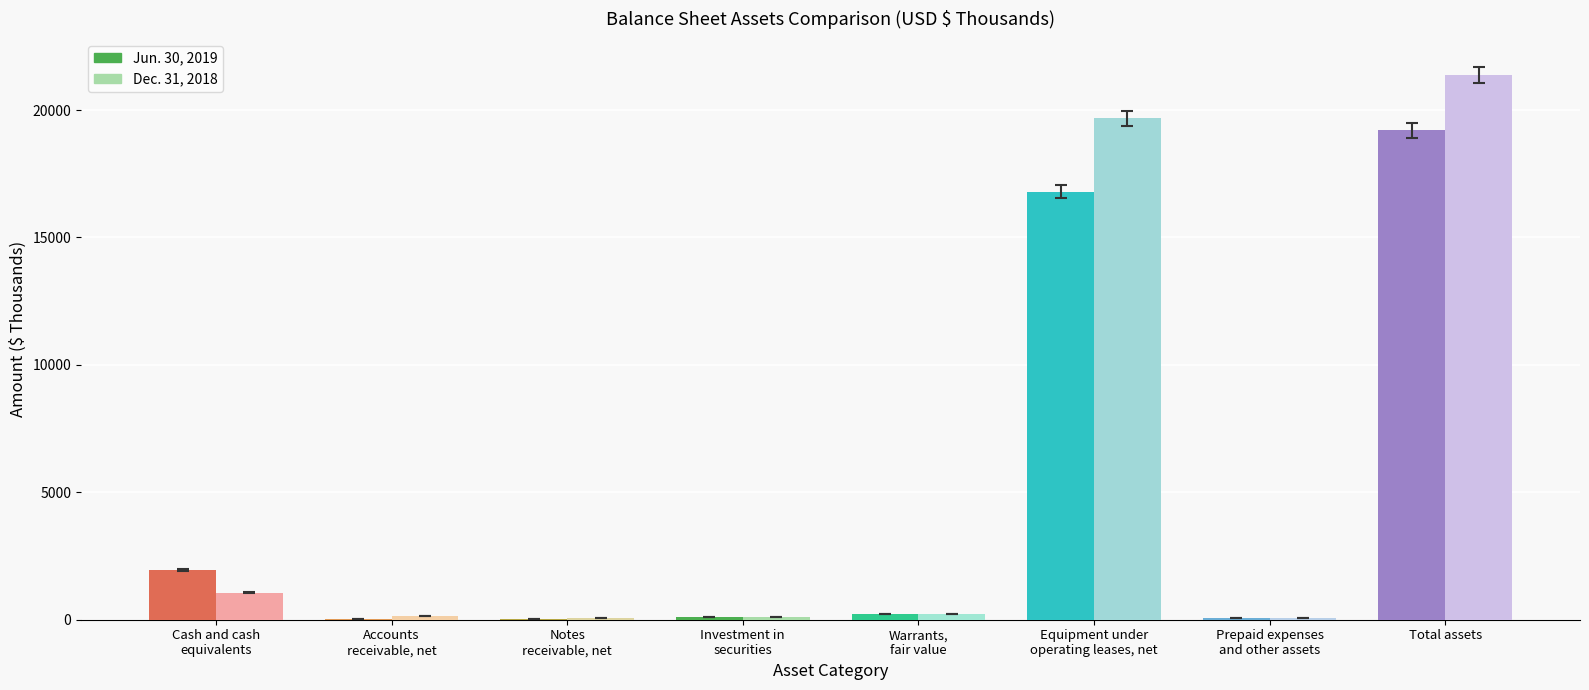

What is the value of the Jun. 30, 2019 bar at the 3rd from the left?

34.5